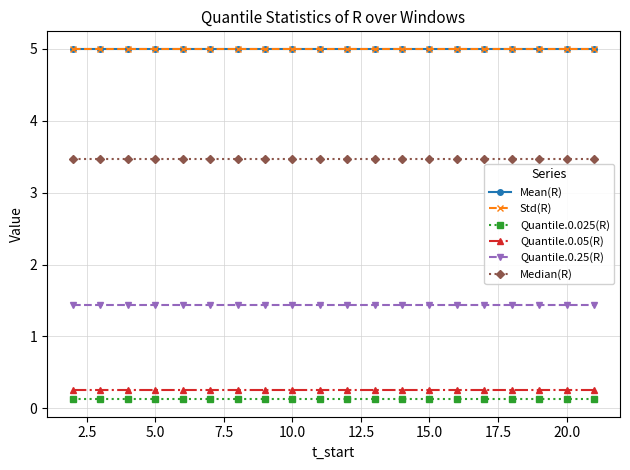

What is the sum of all Median(R) values?

69.3